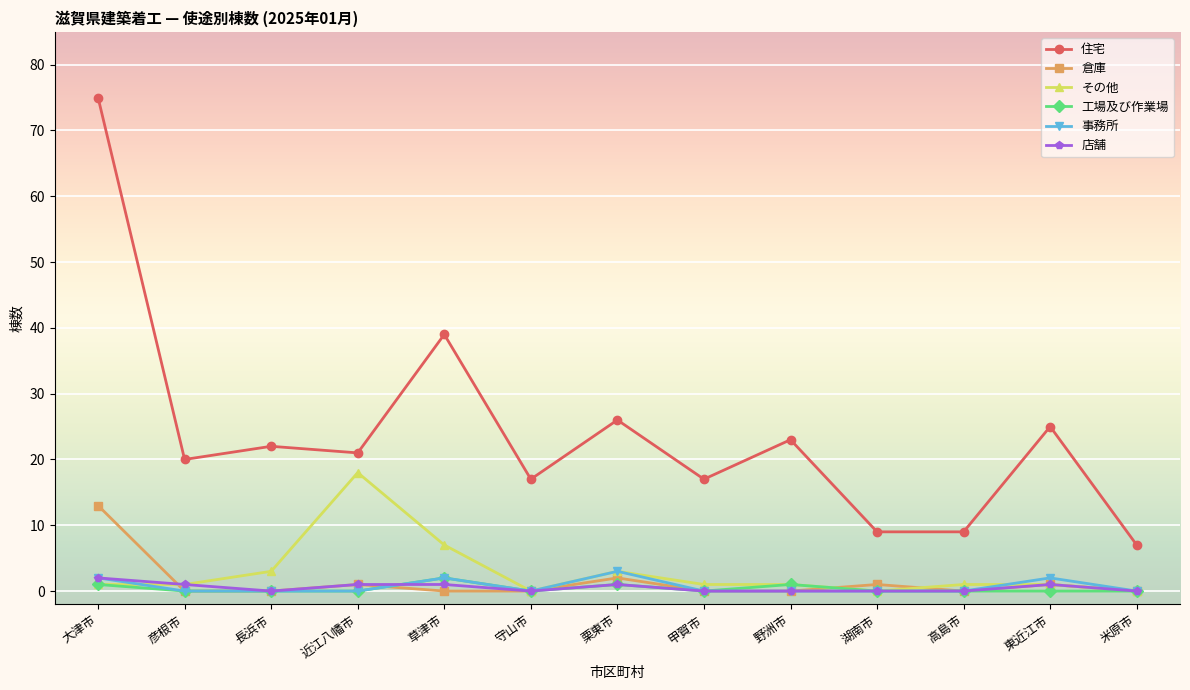

At which category is the sum across all series the highest?

大津市